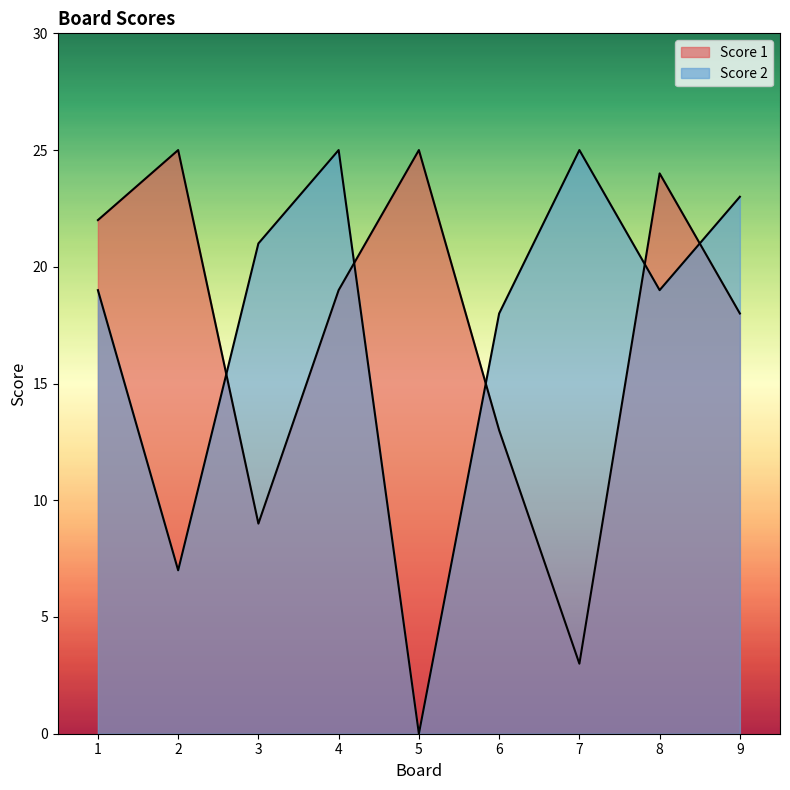

At which category is the sum across all series the highest?

4